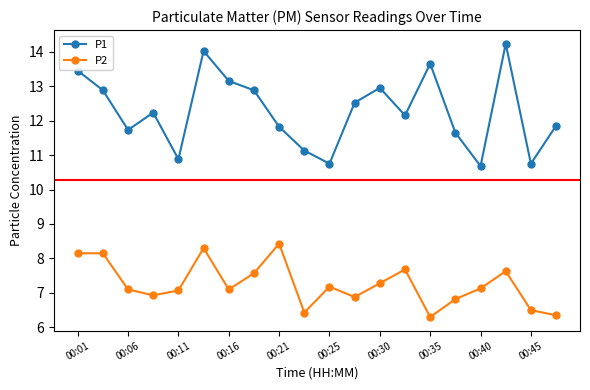

What is the value of the P1 point at the 15th from the left?

13.7